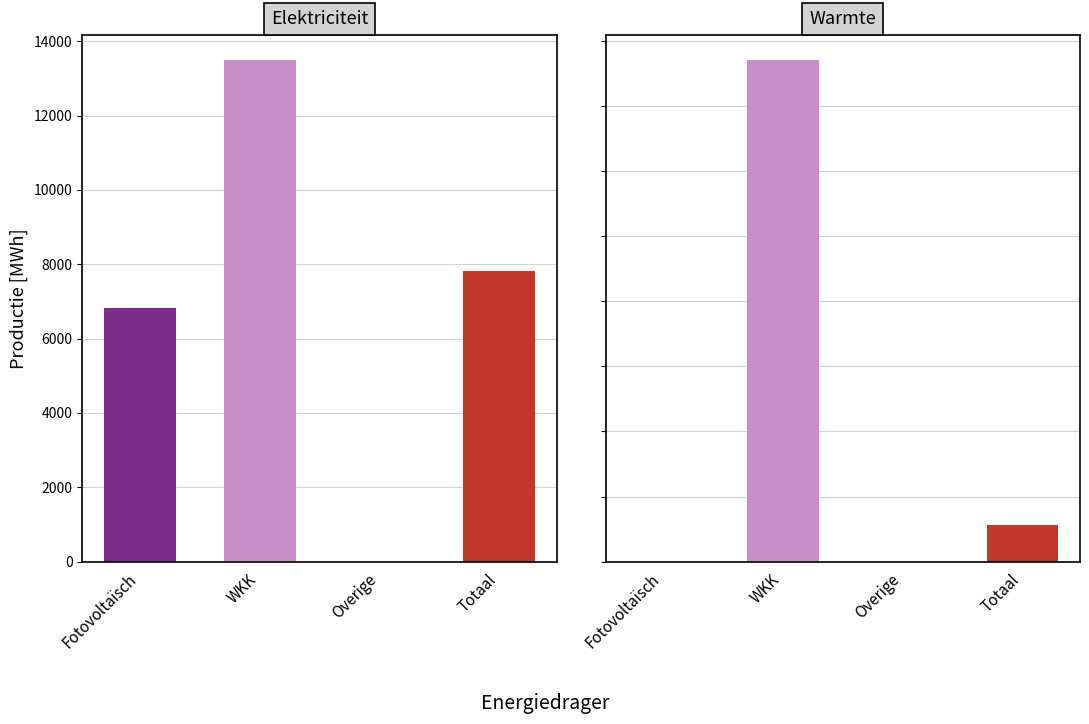

What is the label of the 1st bar from the left?

Fotovoltaïsch